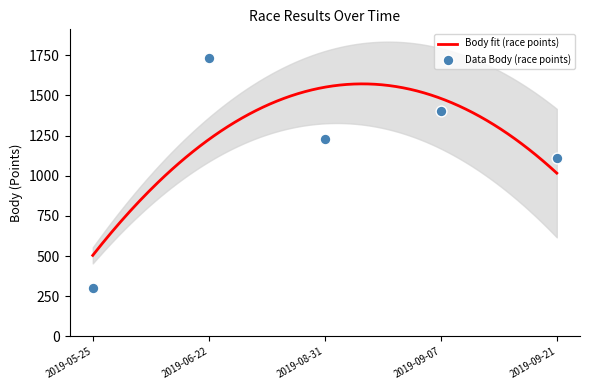

What is the total value across all series at 2019-09-21?

1120